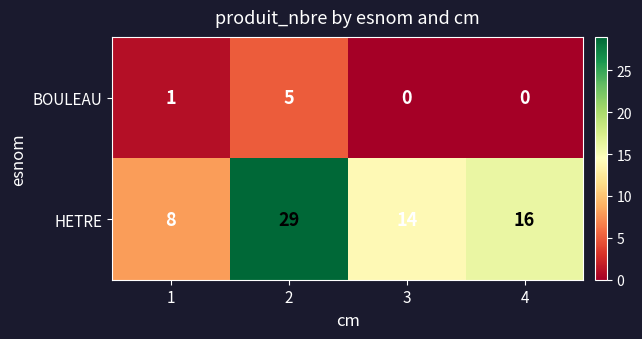

What is the minimum value for HETRE?

8